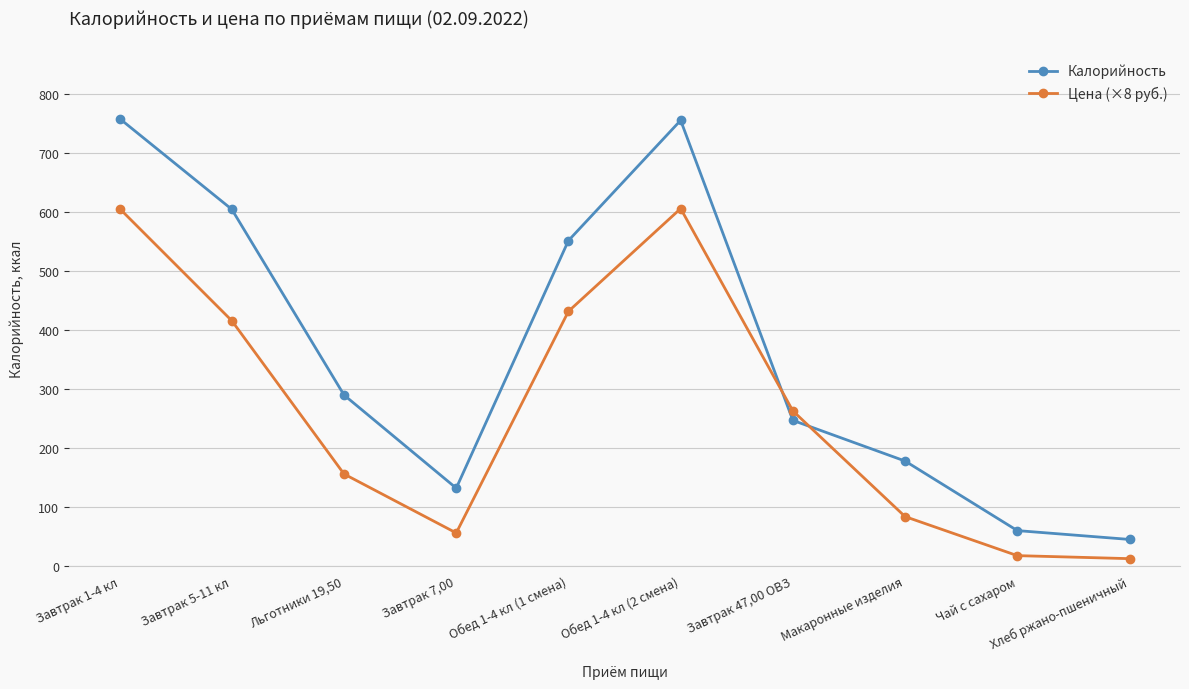

True or false: Калорийность and Цена (×8 руб.) cross at least once.

True